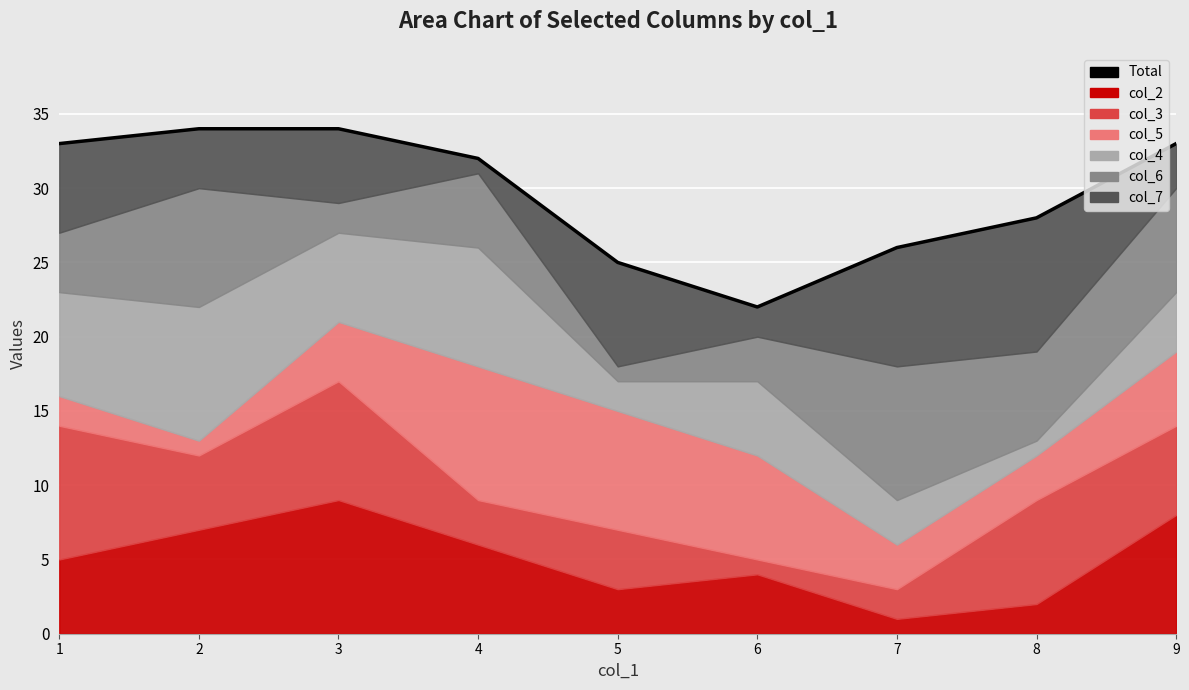

True or false: the data shows 34 at 3.

True